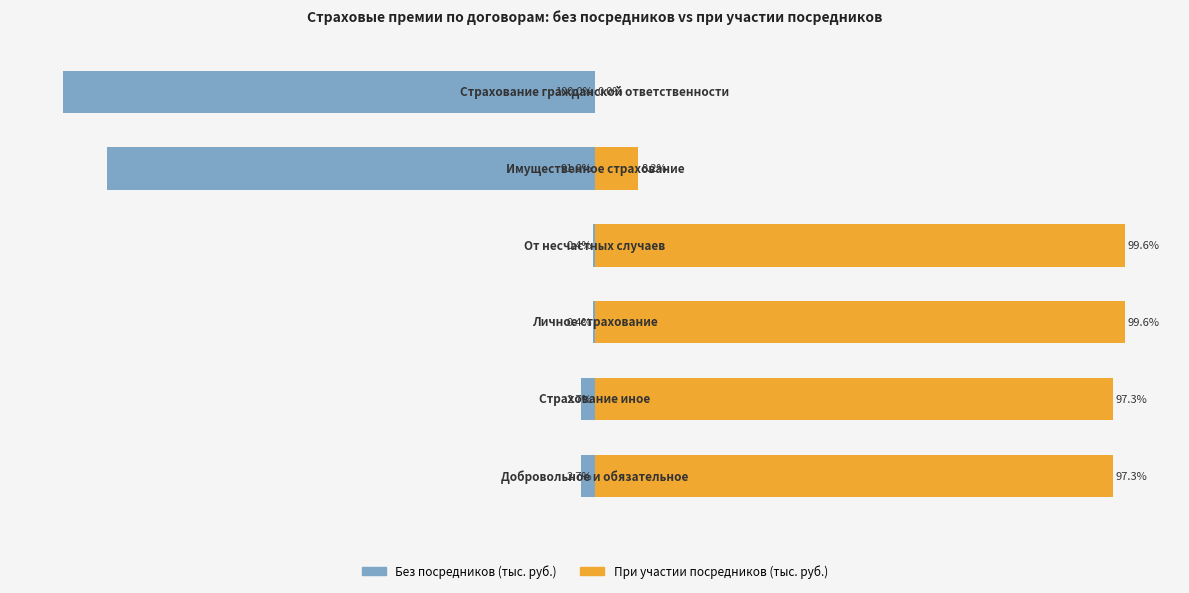

What is the value of the Без посредников (тыс. руб.) bar at the 3rd from the left?

-0.4